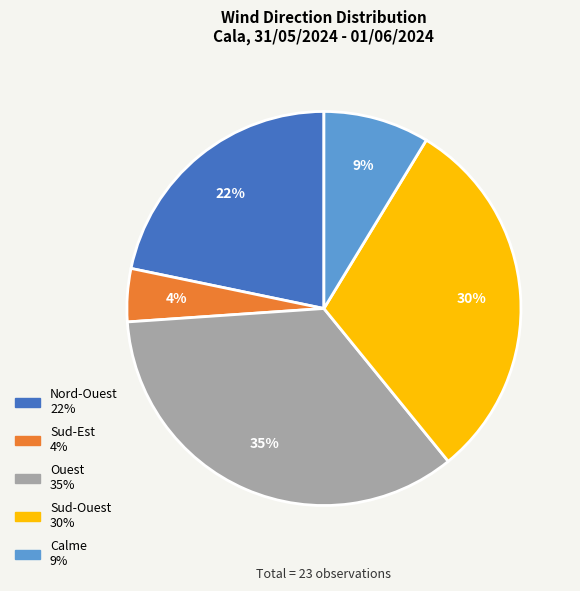

What is the smallest slice in the pie chart?

Sud-Est